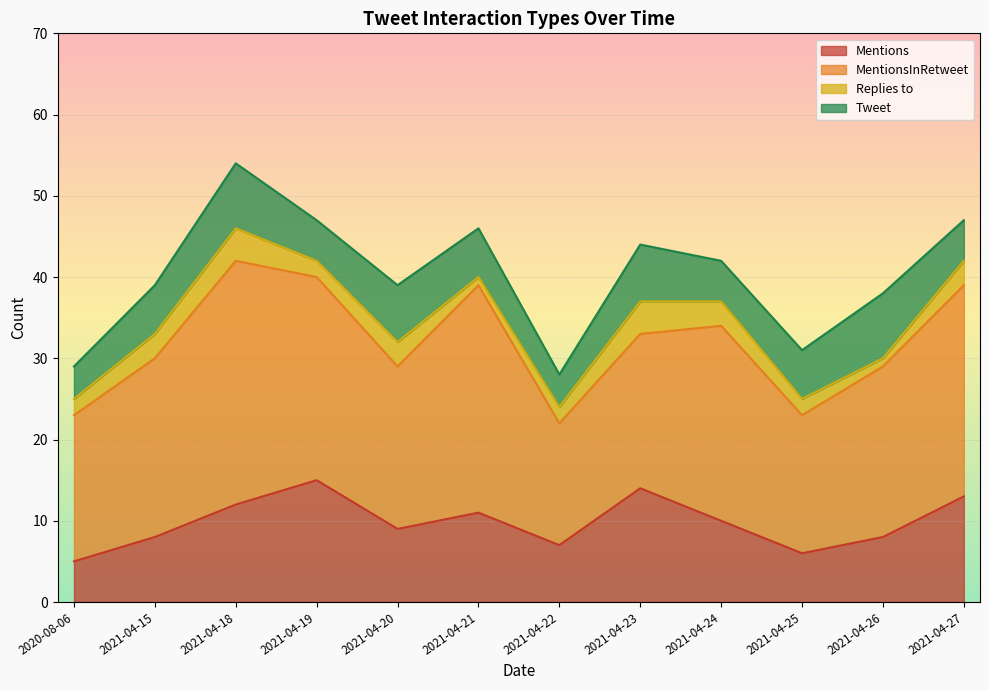

What is the highest value of the Tweet series?

8